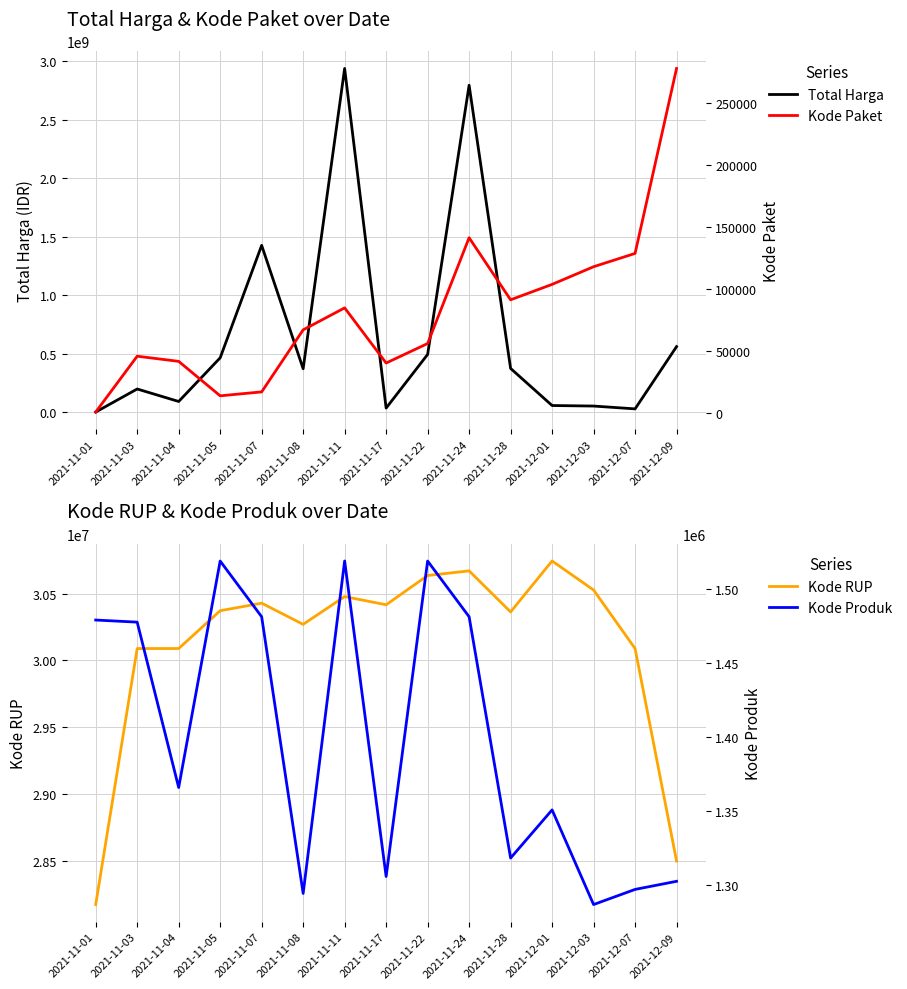

What position from the right is 2021-11-03?

14